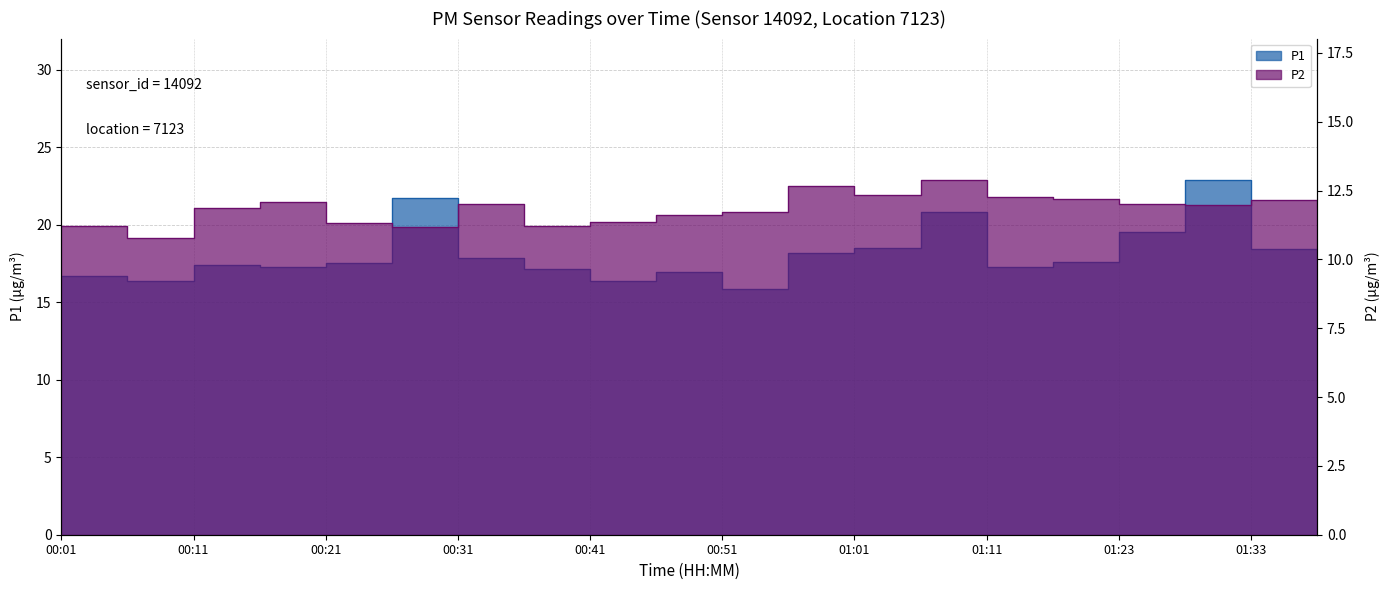

Does the chart have visible grid lines?

Yes